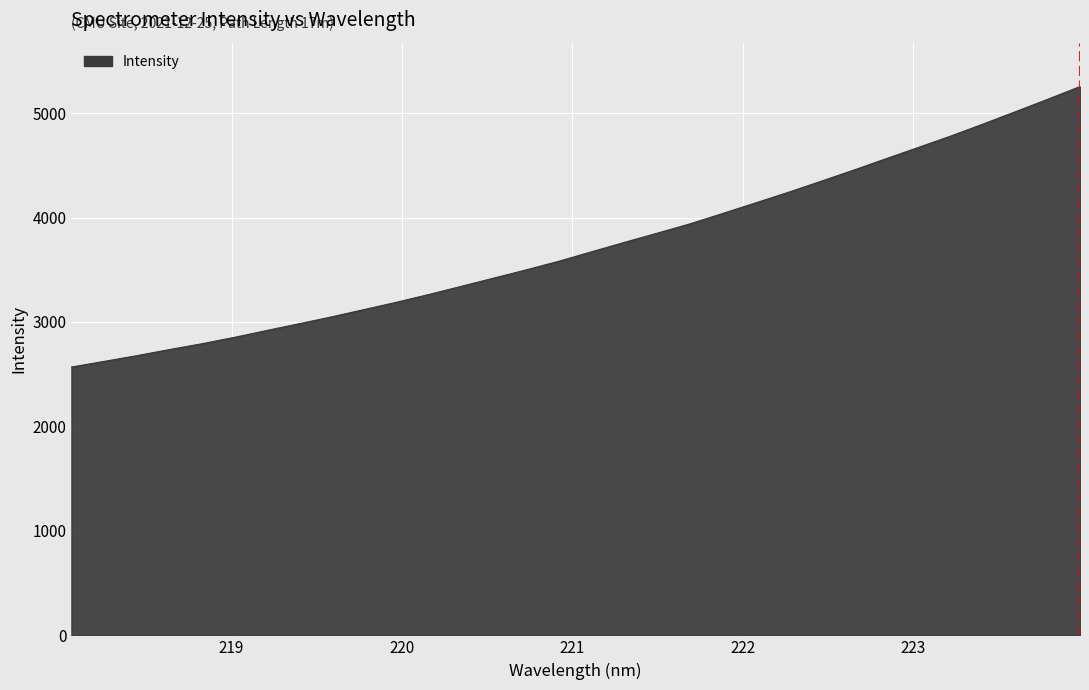

How many lines are shown in the chart?

1